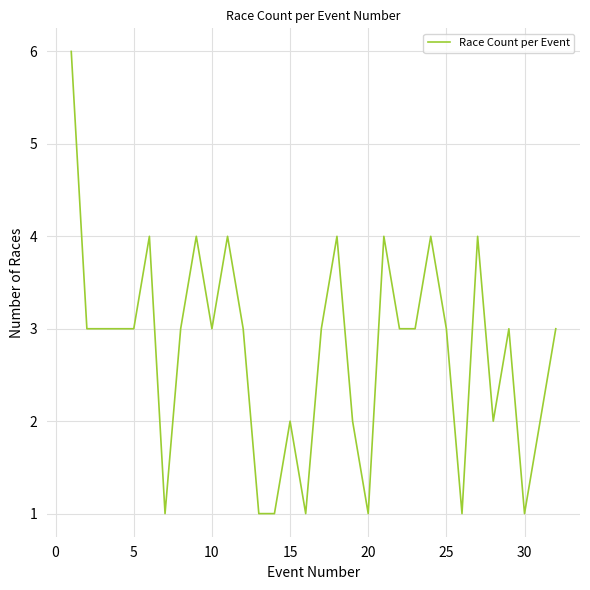

What is the difference between the maximum and minimum values?

5